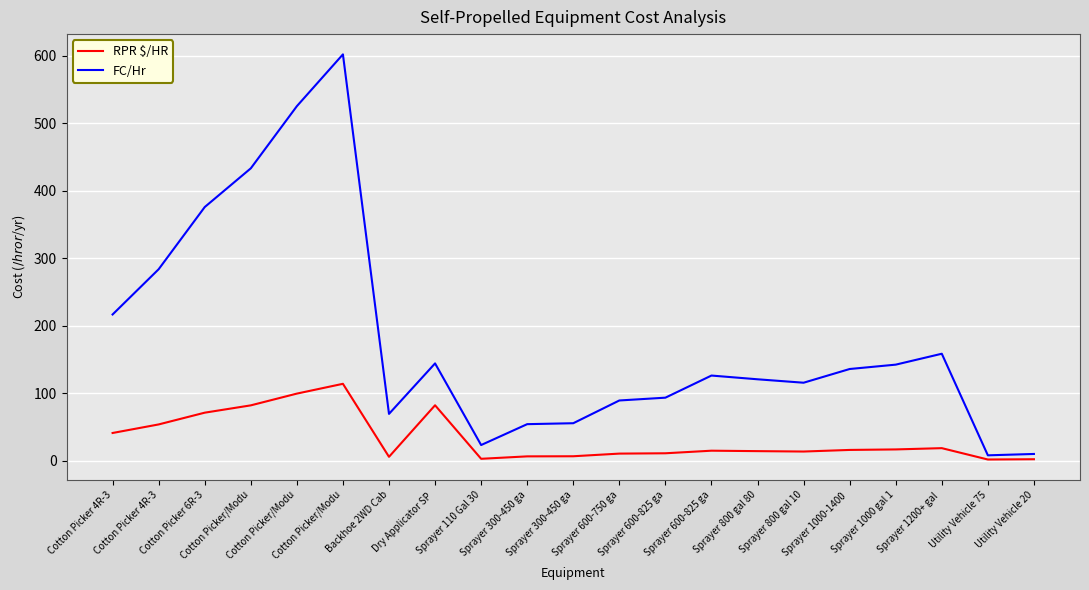

What are all the series names shown in the legend?

RPR $/HR, FC/Hr